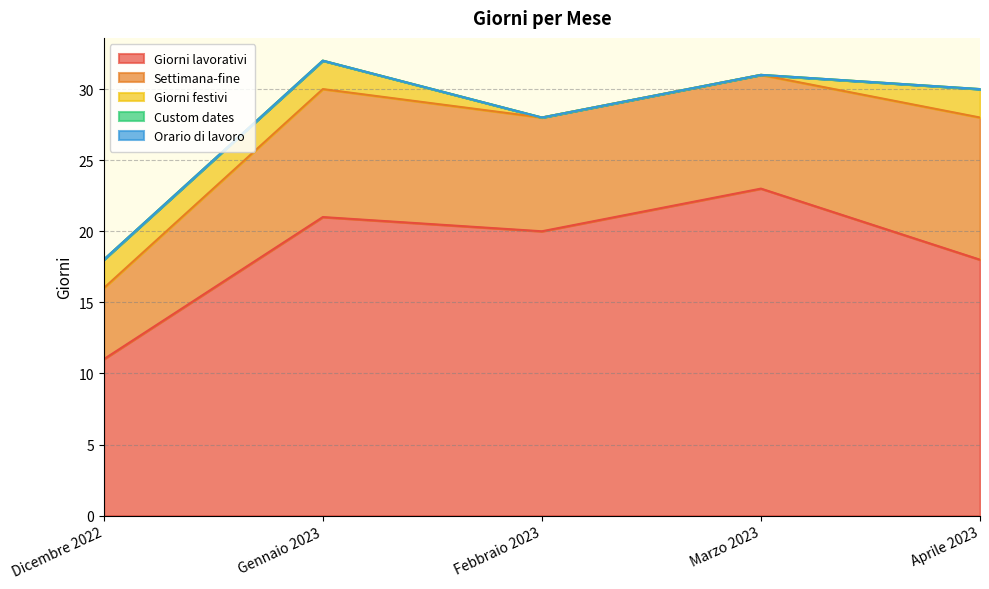

Rank the series at Gennaio 2023 from highest to lowest value.

Giorni lavorativi, Settimana-fine, Giorni festivi, Custom dates, Orario di lavoro